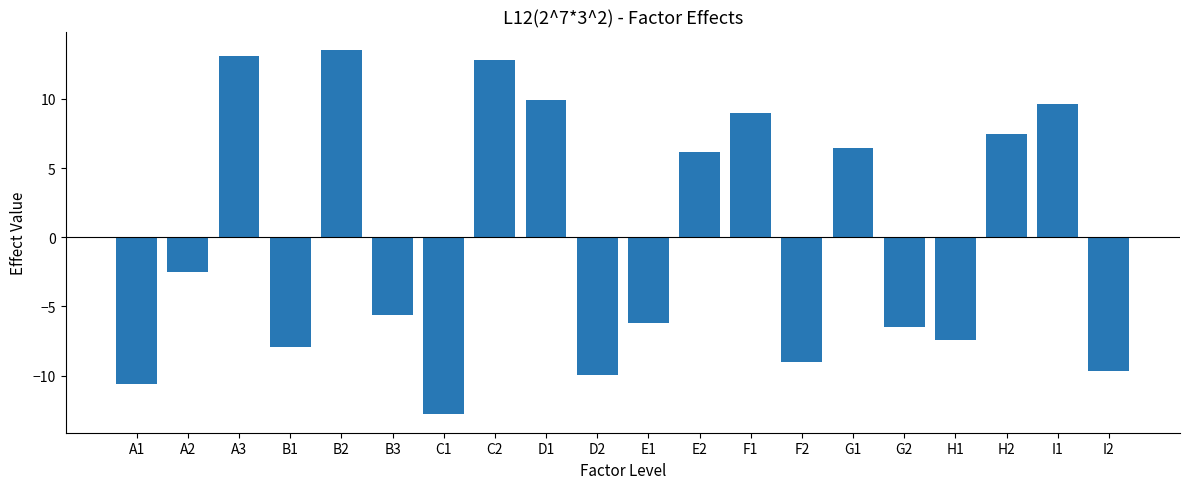

Which has a higher value, B2 or H2?

B2